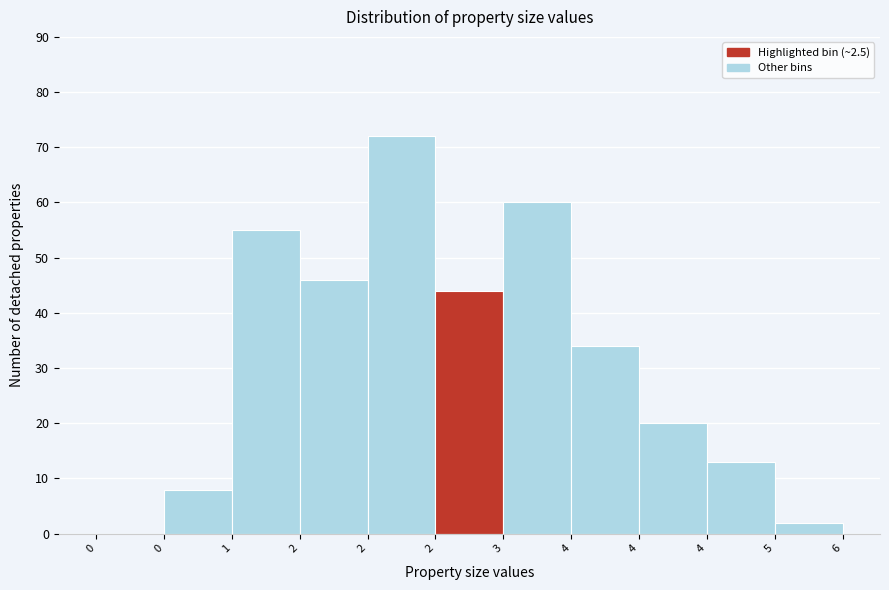

Count the number of categories in the chart.

11